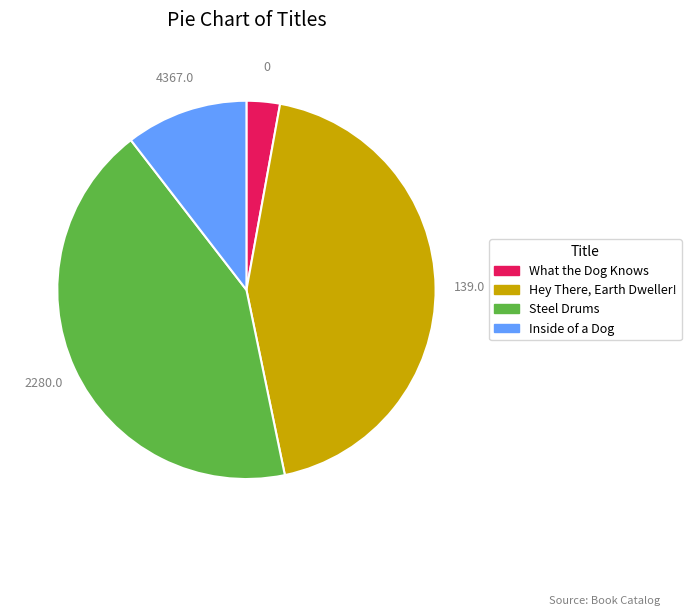

Does any single category account for the majority?

No